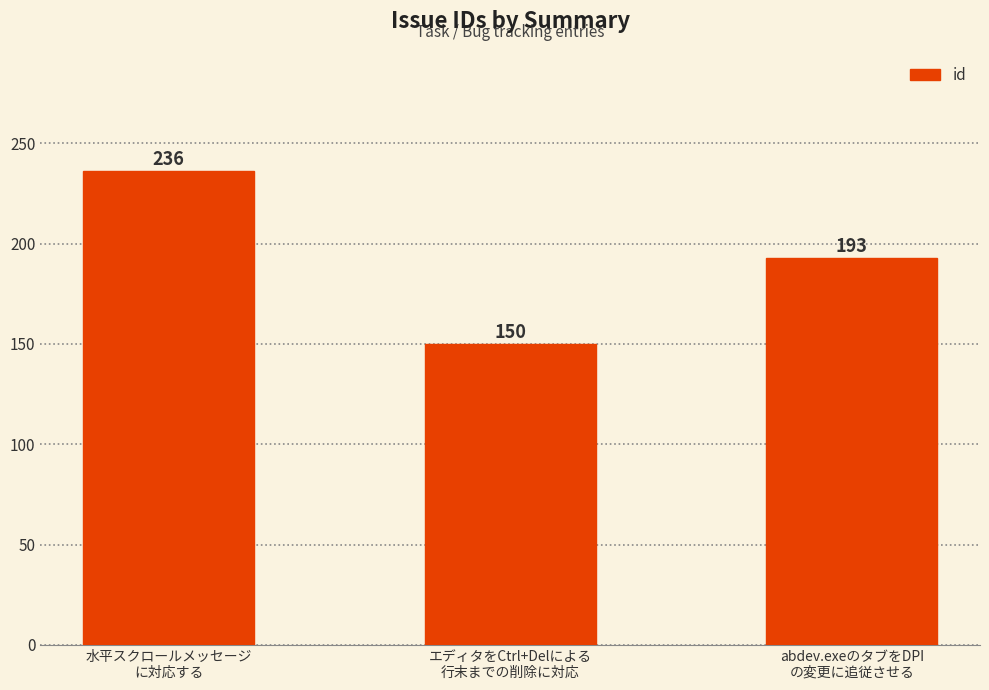

How many values are between 150 and 236?

3